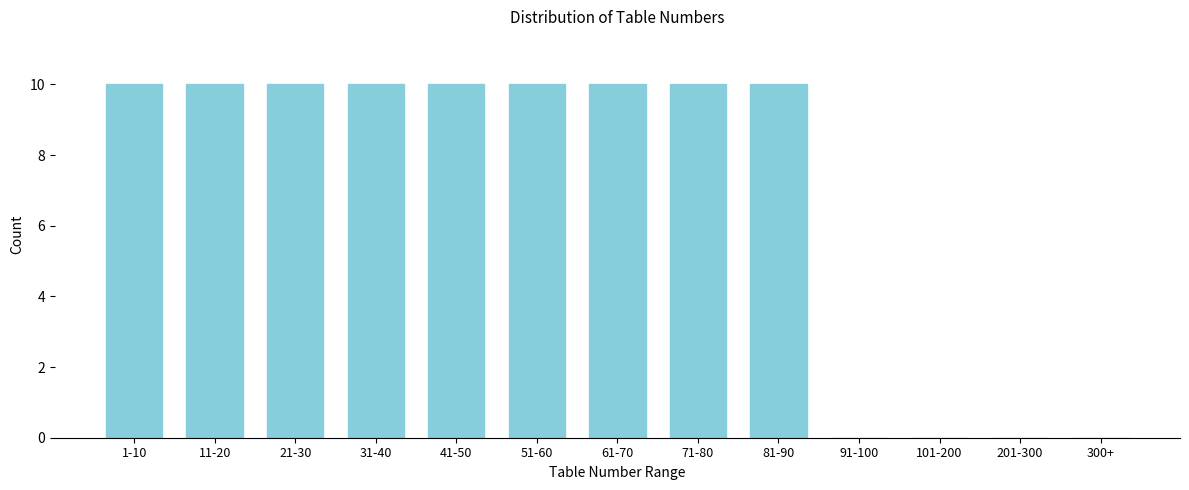

Reading right to left, transcribe all the data shown in this chart.

300+=0	201-300=0	101-200=0	91-100=0	81-90=10	71-80=10	61-70=10	51-60=10	41-50=10	31-40=10	21-30=10	11-20=10	1-10=10